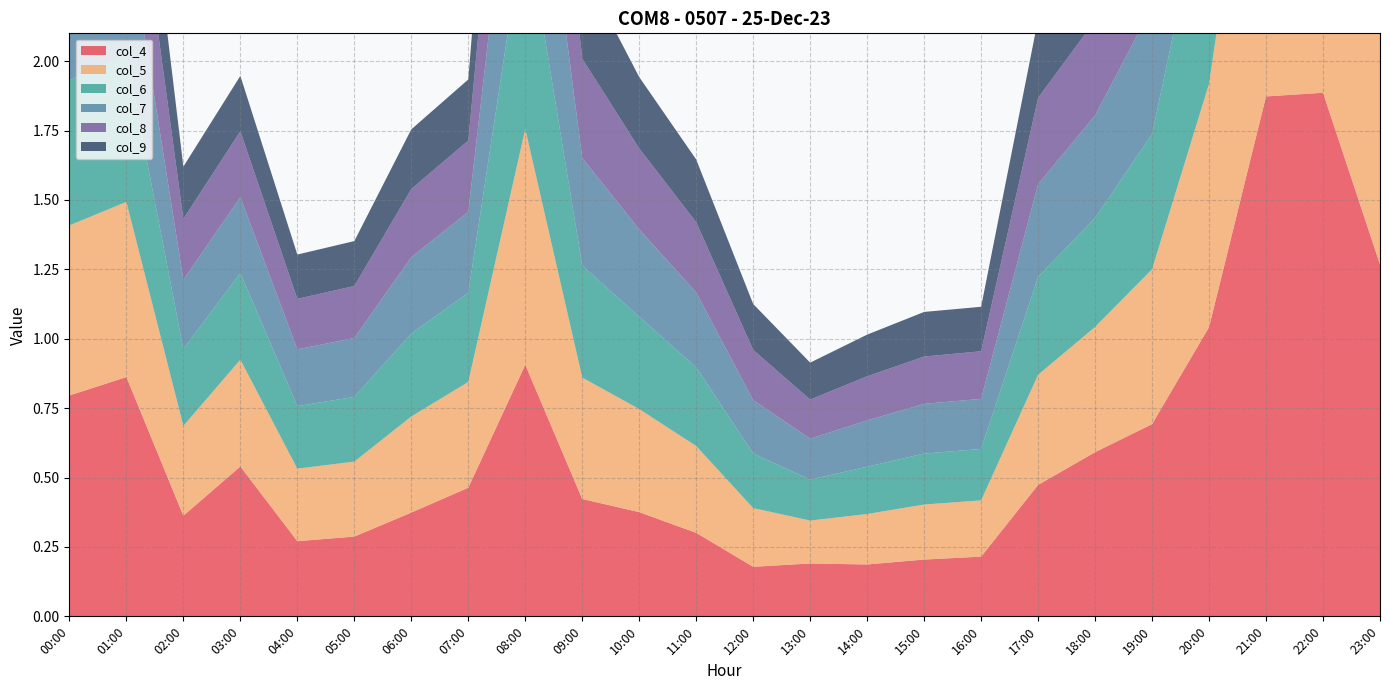

Reading left to right, list all the values displayed in this chart.

col_4: 00:00=0.8	01:00=0.9	02:00=0.4	03:00=0.5	04:00=0.3	05:00=0.3	06:00=0.4	07:00=0.5	08:00=0.9	09:00=0.4	10:00=0.4	11:00=0.3	12:00=0.2	13:00=0.2	14:00=0.2	15:00=0.2	16:00=0.2	17:00=0.5	18:00=0.6	19:00=0.7	20:00=1.0	21:00=1.9	22:00=1.9	23:00=1.3
col_5: 00:00=0.6	01:00=0.6	02:00=0.3	03:00=0.4	04:00=0.3	05:00=0.3	06:00=0.3	07:00=0.4	08:00=0.8	09:00=0.4	10:00=0.4	11:00=0.3	12:00=0.2	13:00=0.2	14:00=0.2	15:00=0.2	16:00=0.2	17:00=0.4	18:00=0.5	19:00=0.6	20:00=0.9	21:00=1.4	22:00=1.4	23:00=1.0
col_6: 00:00=0.5	01:00=0.5	02:00=0.3	03:00=0.3	04:00=0.2	05:00=0.2	06:00=0.3	07:00=0.3	08:00=0.8	09:00=0.4	10:00=0.3	11:00=0.3	12:00=0.2	13:00=0.1	14:00=0.2	15:00=0.2	16:00=0.2	17:00=0.4	18:00=0.4	19:00=0.5	20:00=0.8	21:00=1.3	22:00=1.2	23:00=0.9
col_7: 00:00=0.5	01:00=0.5	02:00=0.2	03:00=0.3	04:00=0.2	05:00=0.2	06:00=0.3	07:00=0.3	08:00=0.7	09:00=0.4	10:00=0.3	11:00=0.3	12:00=0.2	13:00=0.1	14:00=0.2	15:00=0.2	16:00=0.2	17:00=0.3	18:00=0.4	19:00=0.5	20:00=0.8	21:00=1.2	22:00=1.1	23:00=0.9
col_8: 00:00=0.4	01:00=0.4	02:00=0.2	03:00=0.2	04:00=0.2	05:00=0.2	06:00=0.2	07:00=0.3	08:00=0.7	09:00=0.4	10:00=0.3	11:00=0.3	12:00=0.2	13:00=0.1	14:00=0.2	15:00=0.2	16:00=0.2	17:00=0.3	18:00=0.3	19:00=0.4	20:00=0.7	21:00=1.1	22:00=1.0	23:00=0.8
col_9: 00:00=0.4	01:00=0.4	02:00=0.2	03:00=0.2	04:00=0.2	05:00=0.2	06:00=0.2	07:00=0.2	08:00=0.6	09:00=0.3	10:00=0.3	11:00=0.2	12:00=0.2	13:00=0.1	14:00=0.2	15:00=0.2	16:00=0.2	17:00=0.3	18:00=0.3	19:00=0.4	20:00=0.7	21:00=1.0	22:00=0.9	23:00=0.7